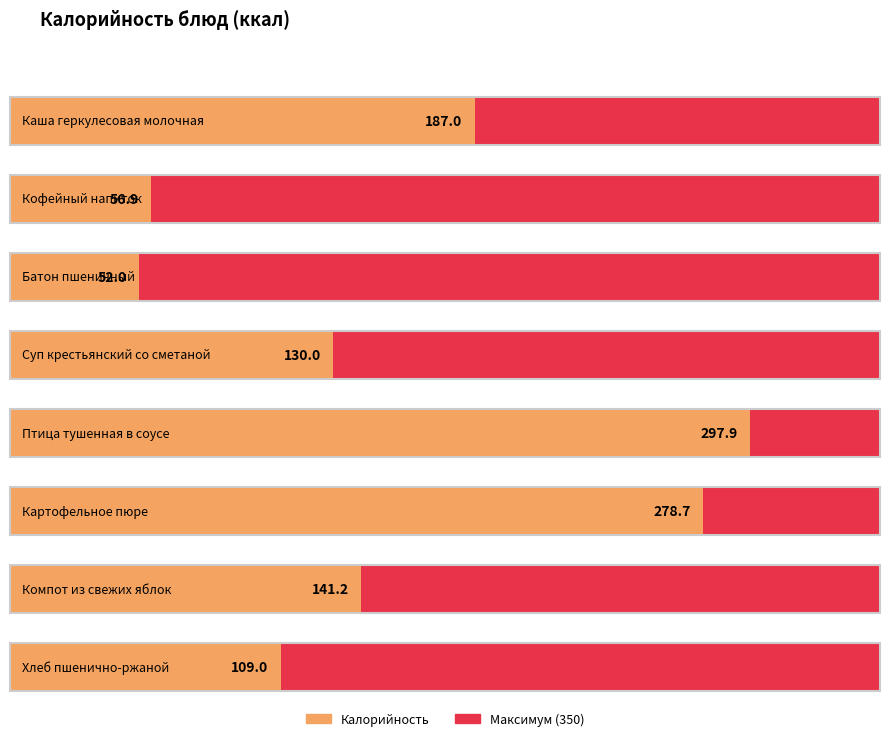

What is the difference between the maximum and minimum values?

245.9